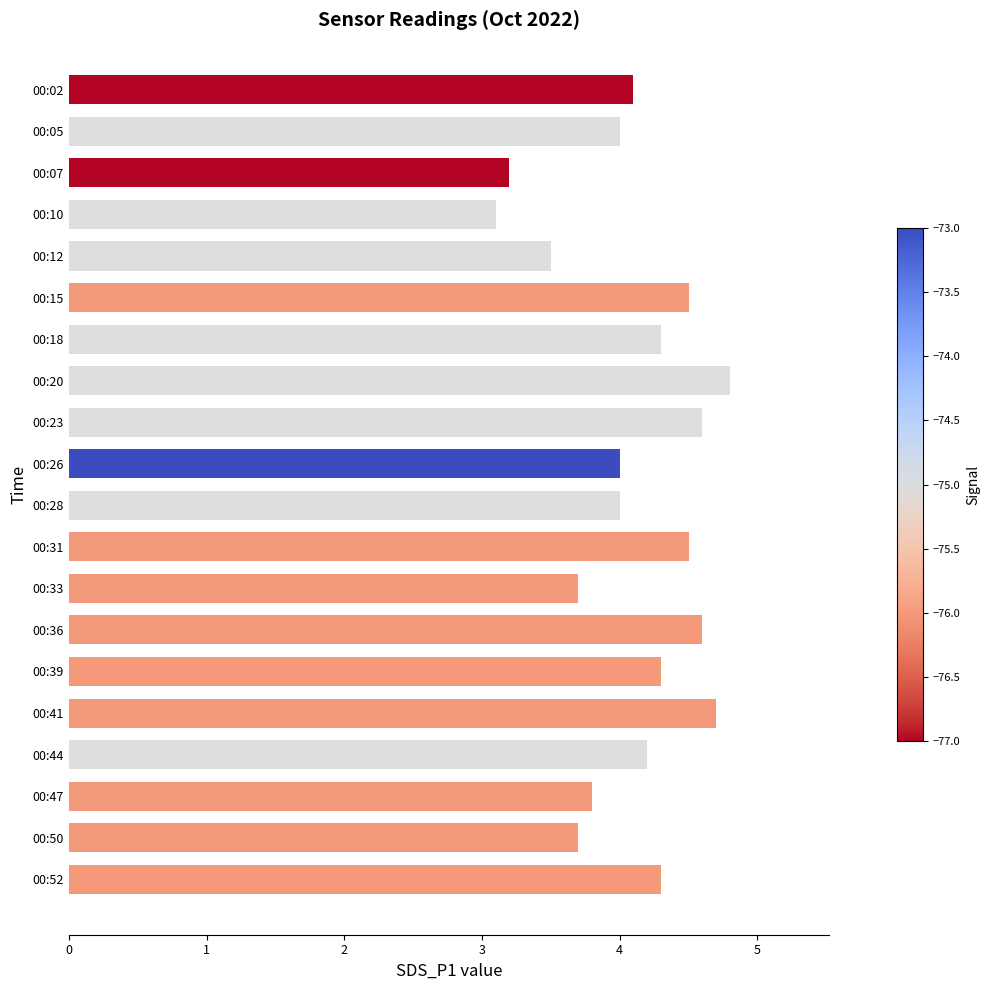

The chart shows a value of 1.6 at 00:33. True or false?

False